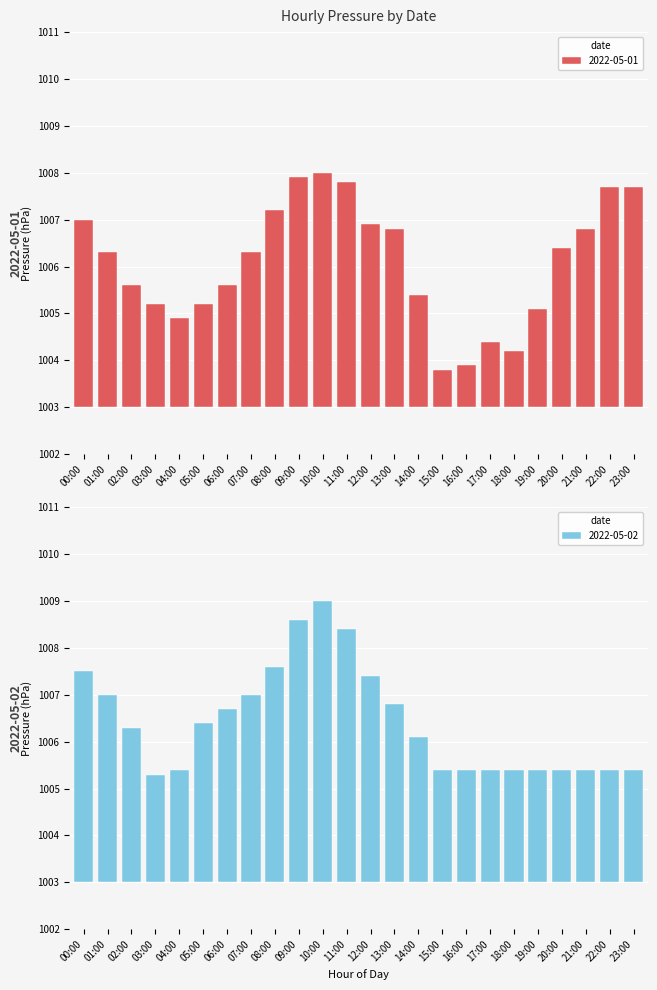

Rank the series by their average value, from lowest to highest.

2022-05-01, 2022-05-02